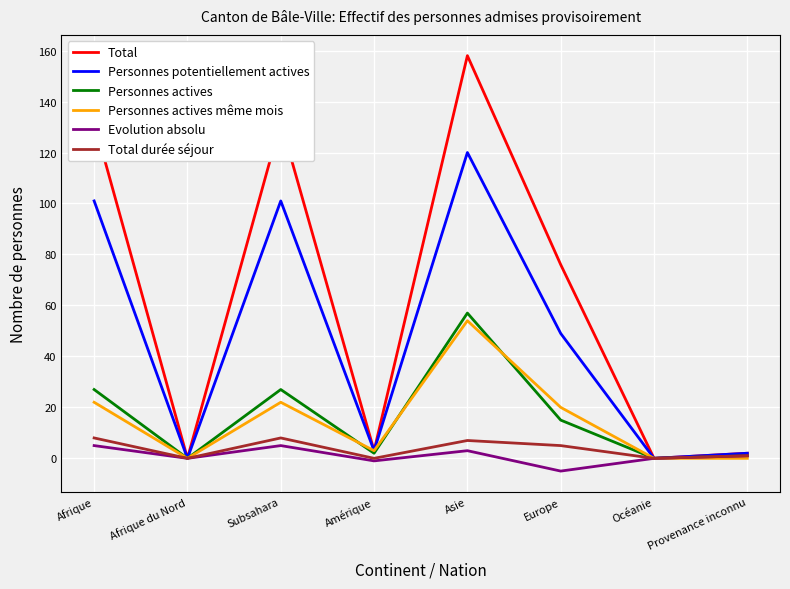

Between Europe and Océanie, which series saw the biggest shift?

Total